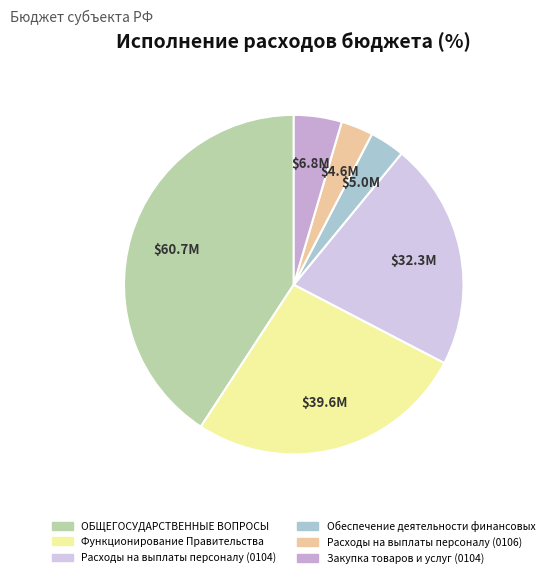

How many slices are in this pie chart?

6